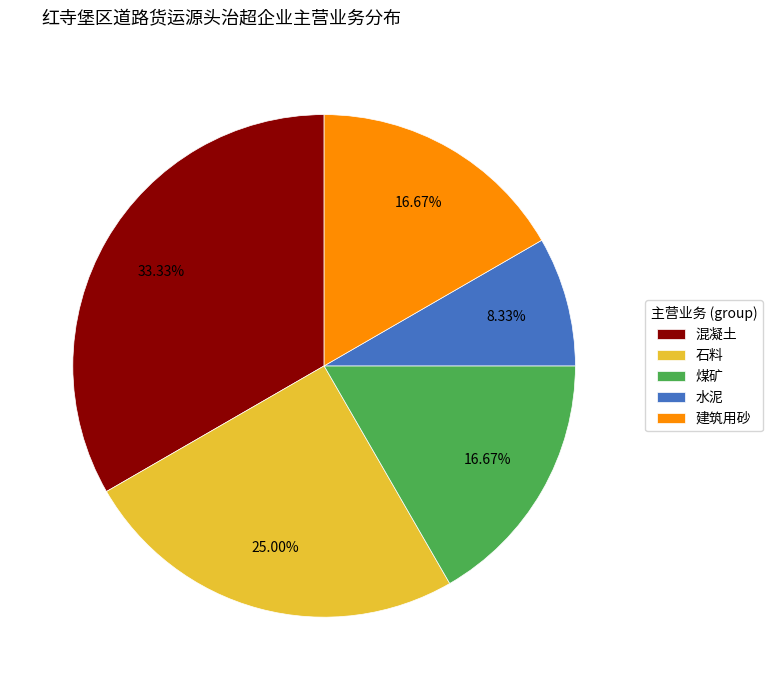

Is 混凝土 the majority of the pie?

No